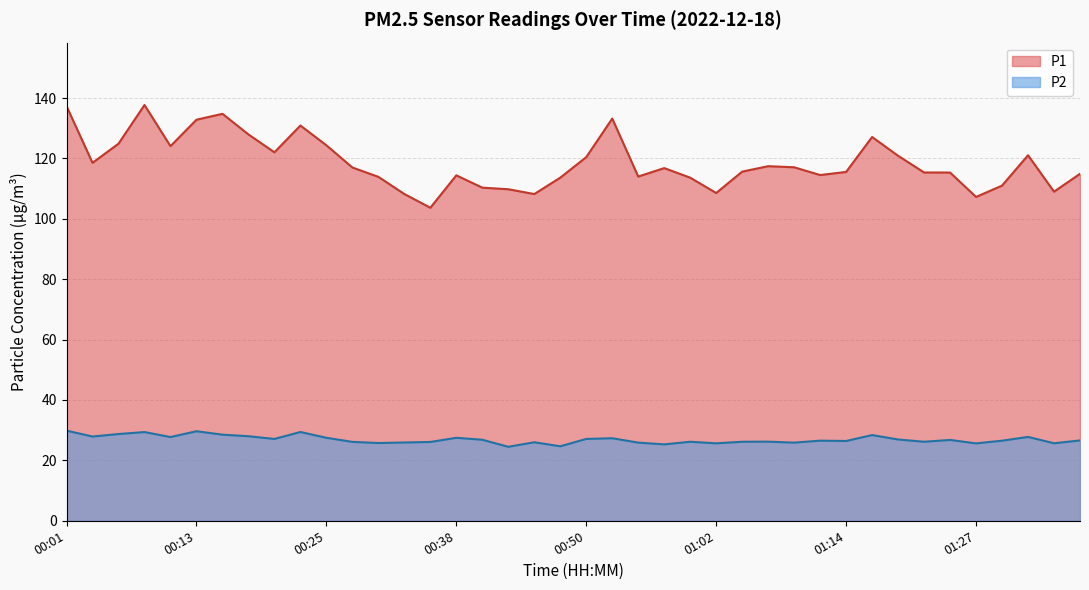

At which category does P2 reach its first local valley?

00:03